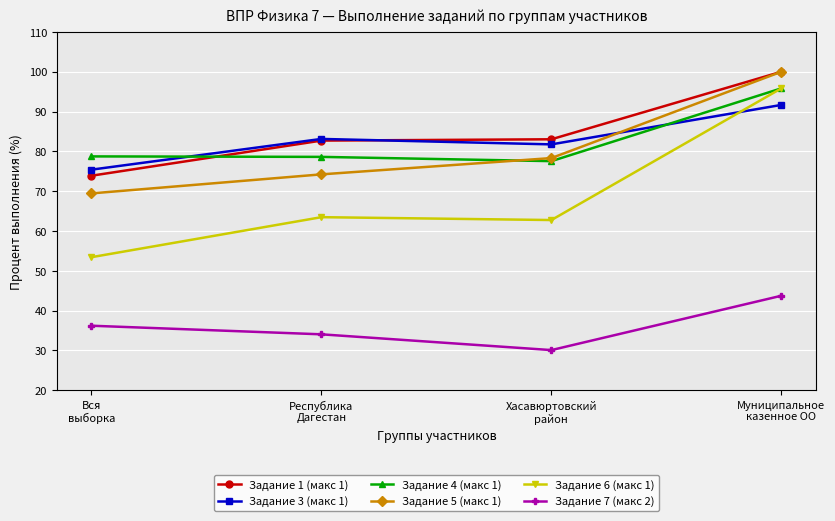

What is the value of the Задание 1 (макс 1) point at the 1st from the left?

73.9